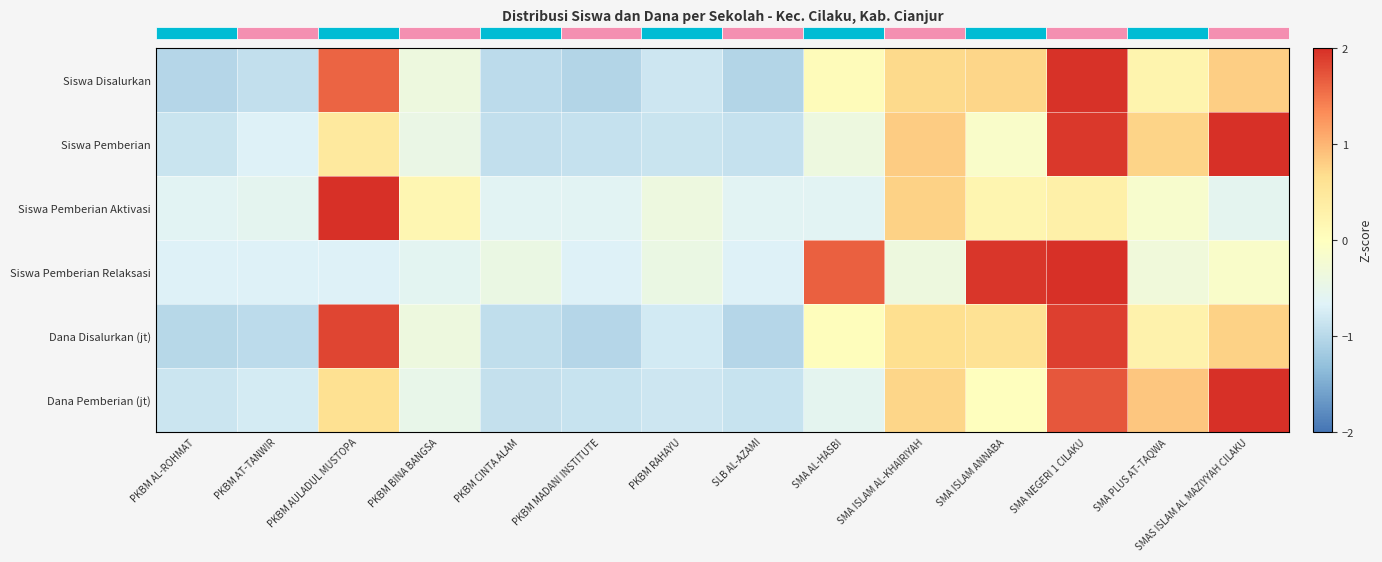

Between PKBM MADANI INSTITUTE and SMA AL-HASBI, which is larger?

SMA AL-HASBI